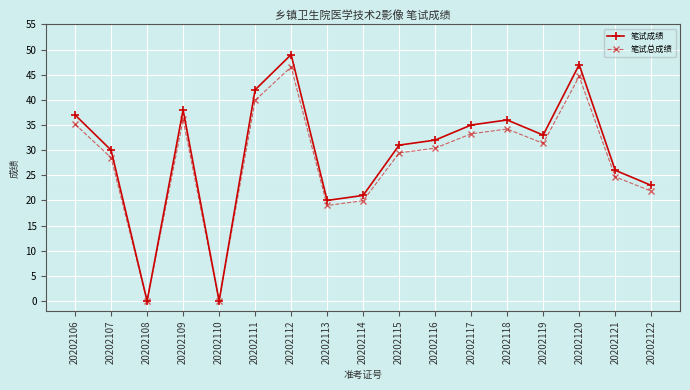

What are all the series names shown in the legend?

笔试成绩, 笔试总成绩